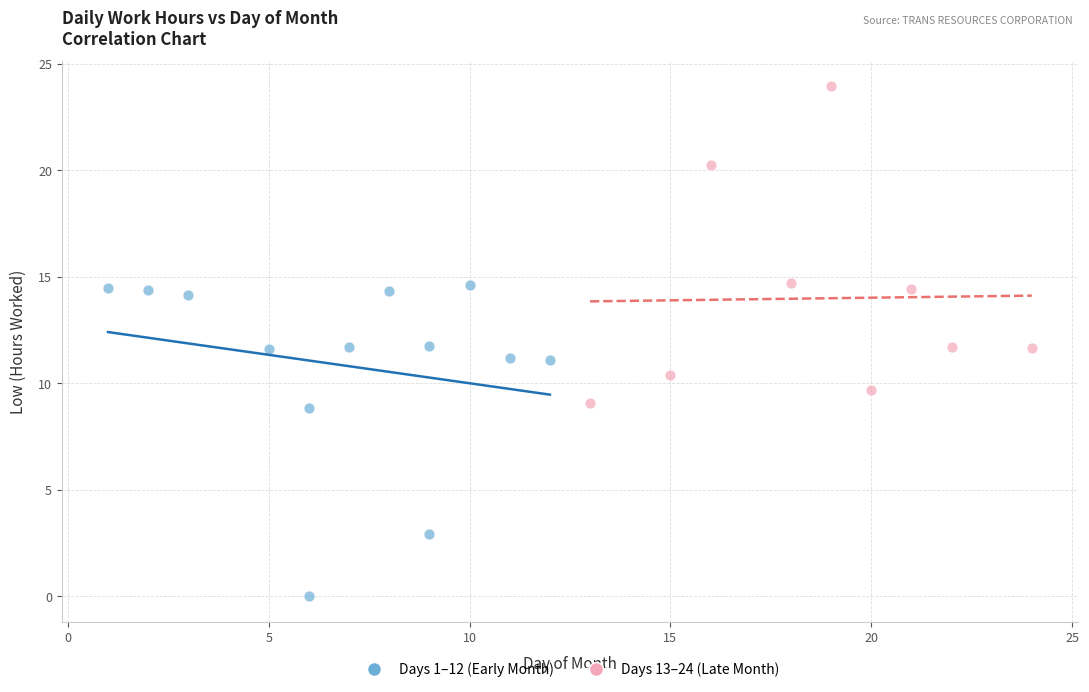

Which series reaches the maximum Y coordinate?

Days 13–24 (Late Month)